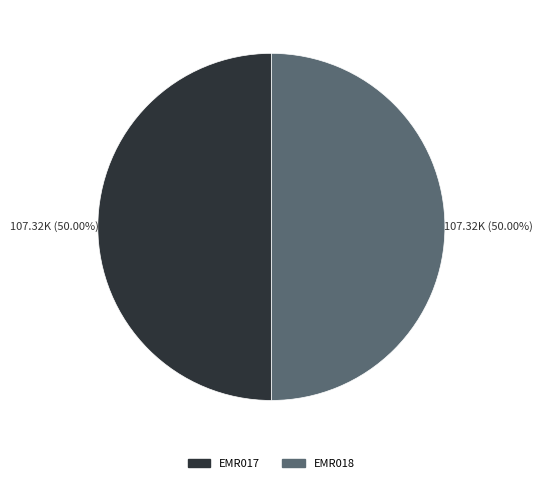

Approximately how many times larger is the value at EMR017 compared to EMR018?

1.0